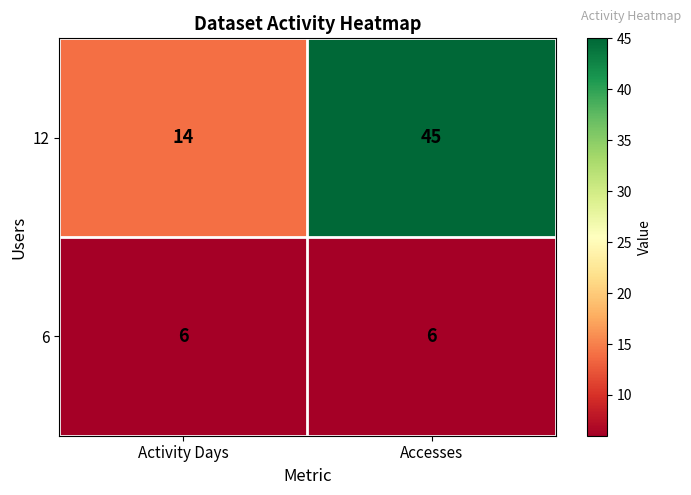

List the series in order of their peak value, lowest first.

6, 12